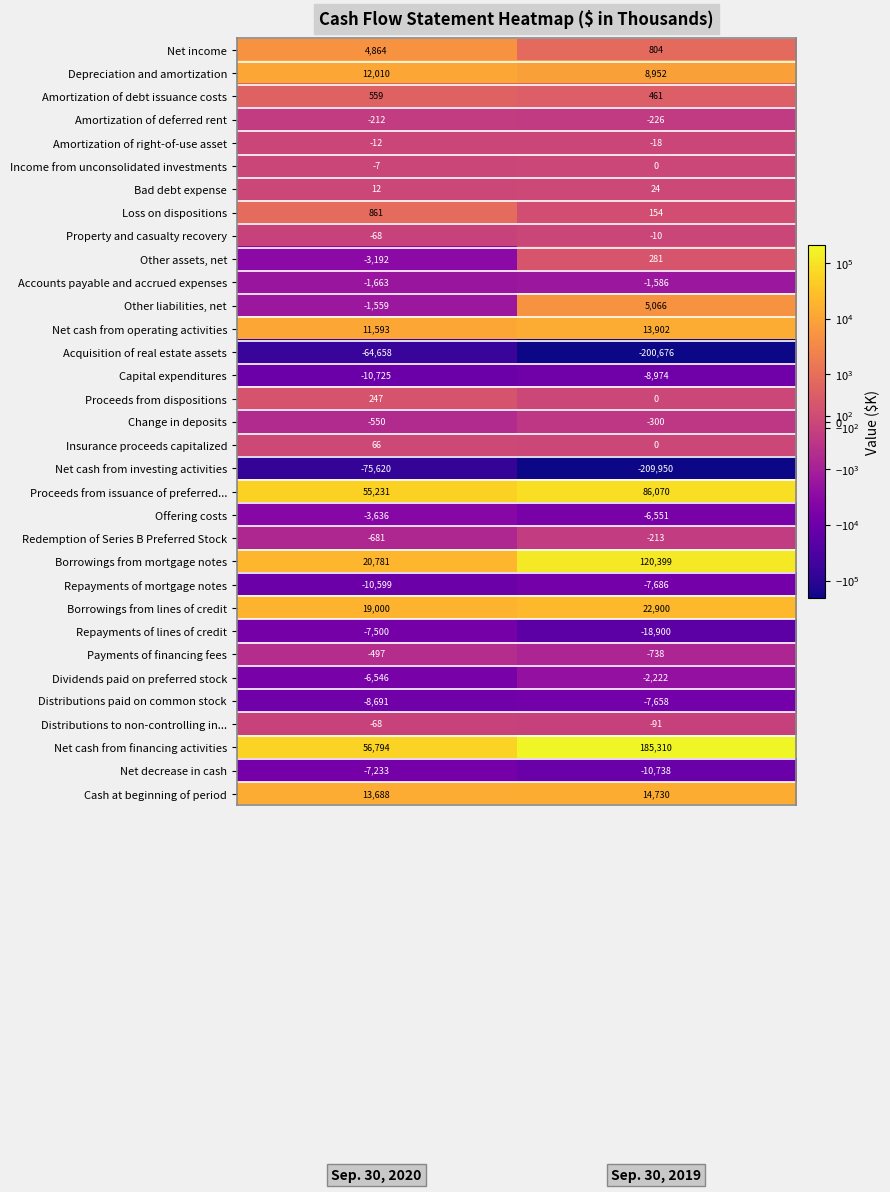

What is the sum of all Proceeds from issuance of preferred... values?

141301